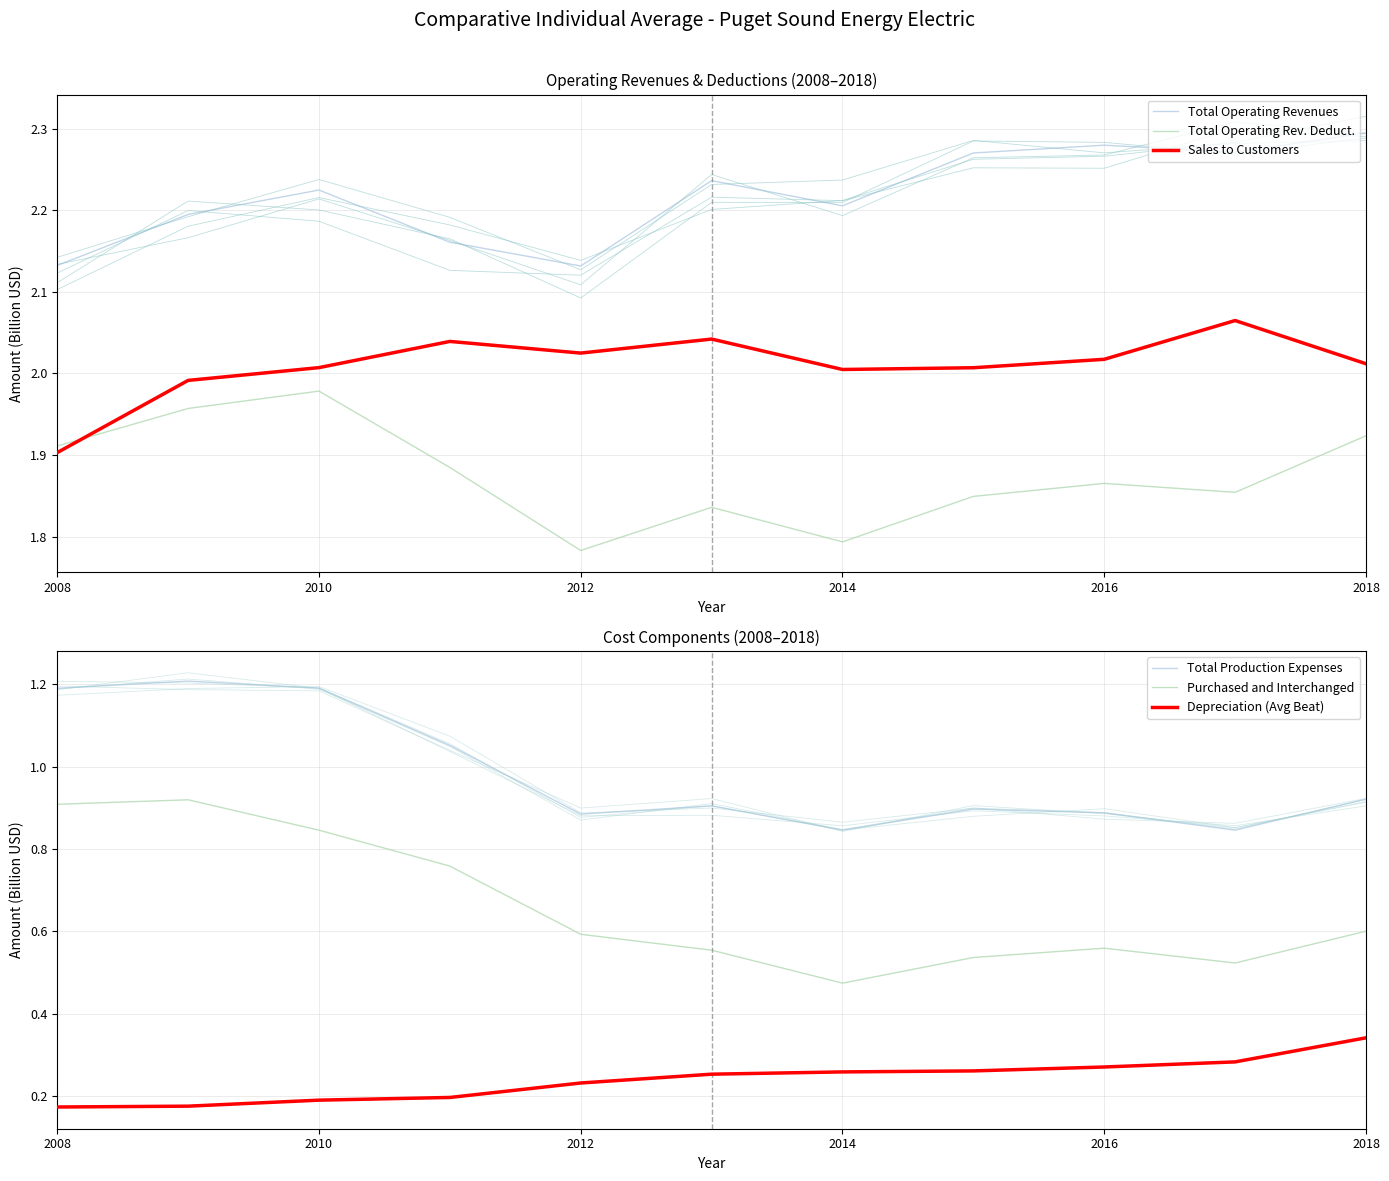

At which label is Depreciation (Avg Beat) closest to 0?

2008